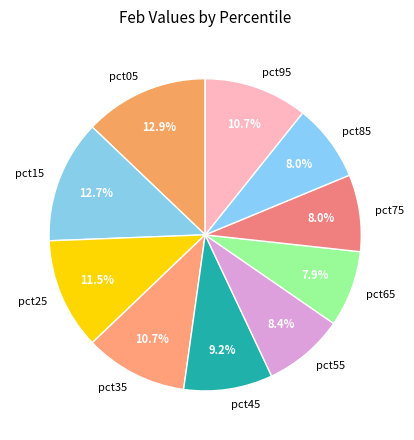

To the nearest percent, what is the average slice percentage?

10%